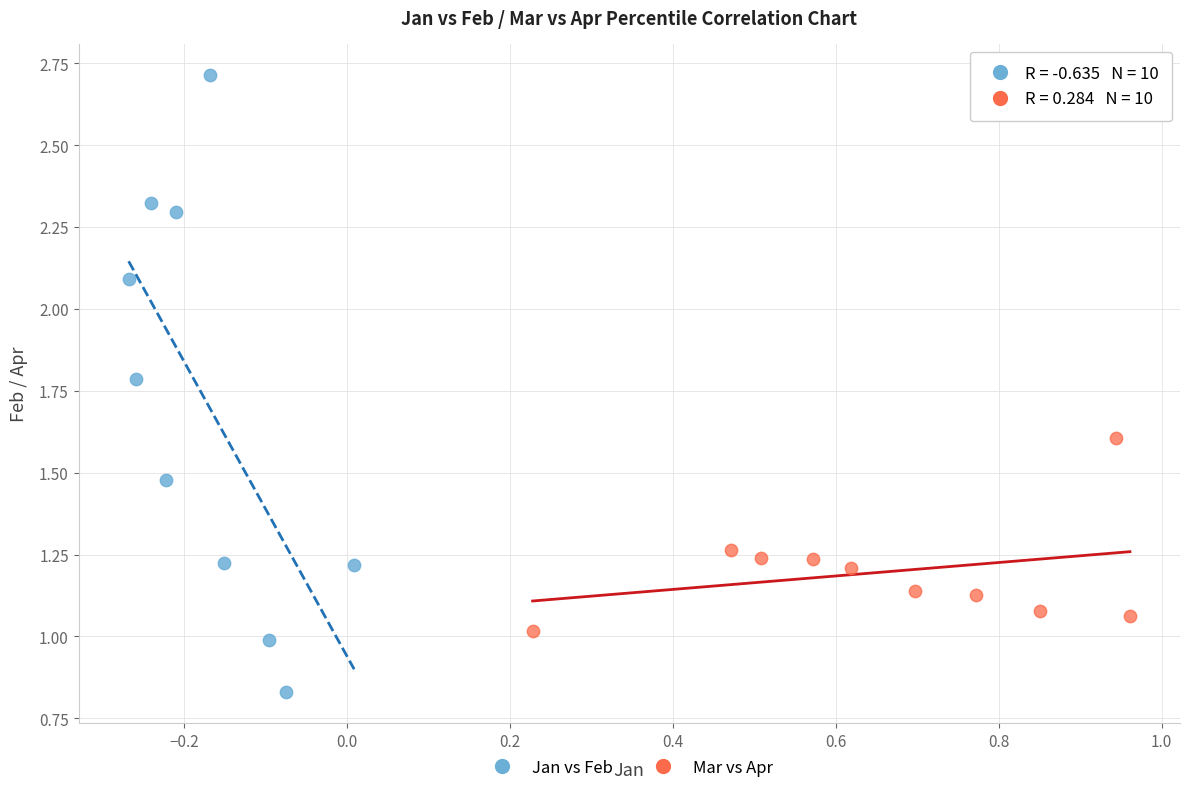

Which series has the widest spread of Y values?

Jan vs Feb